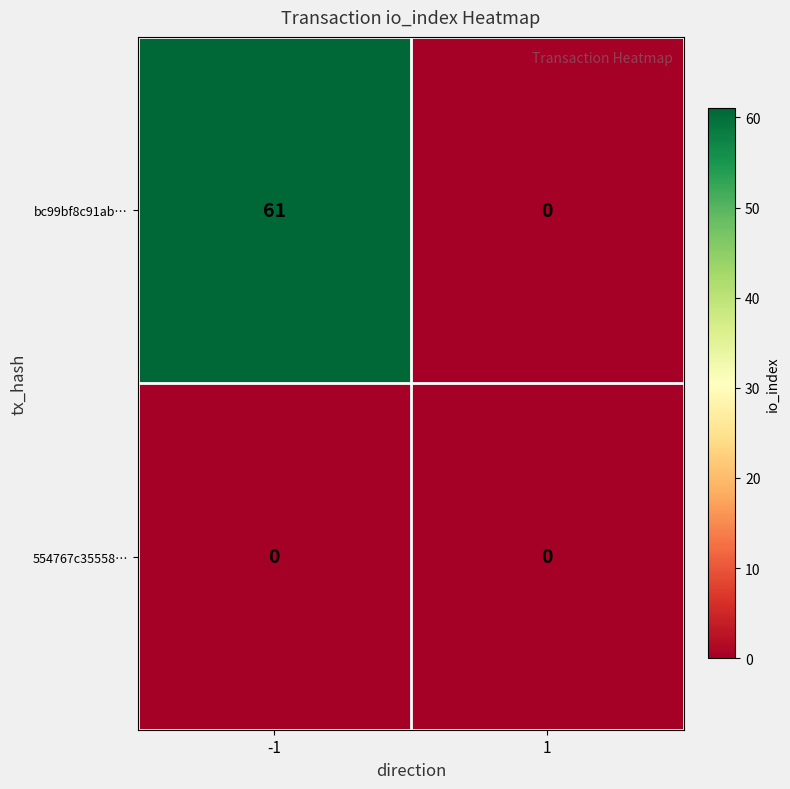

Reading left to right, transcribe all the data shown in this chart.

bc99bf8c91ab…: 61	0
554767c35558…: 0	0